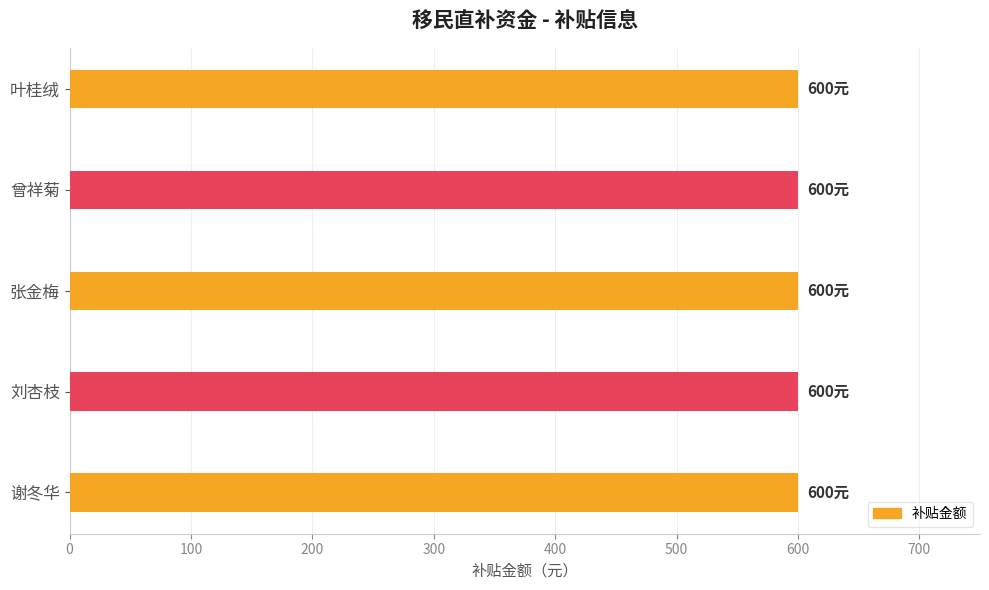

What is the value of the 补贴金额 bar at the 5th from the left?

600